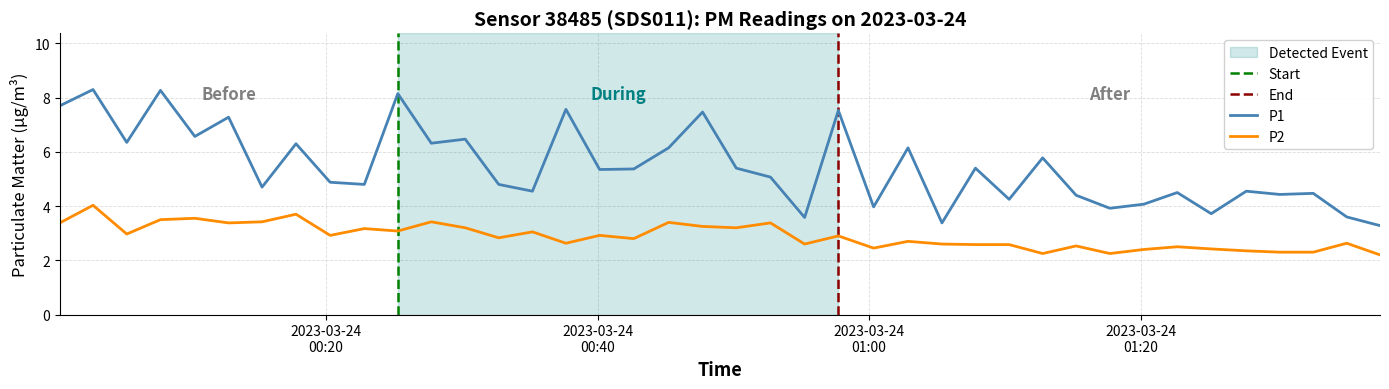

Read the P1 value at 2023-03-24T00:45:14.

6.2